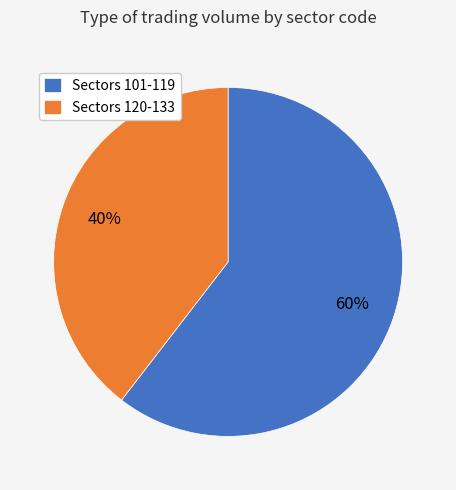

Does Sectors 120-133 account for over 50% of the chart?

No